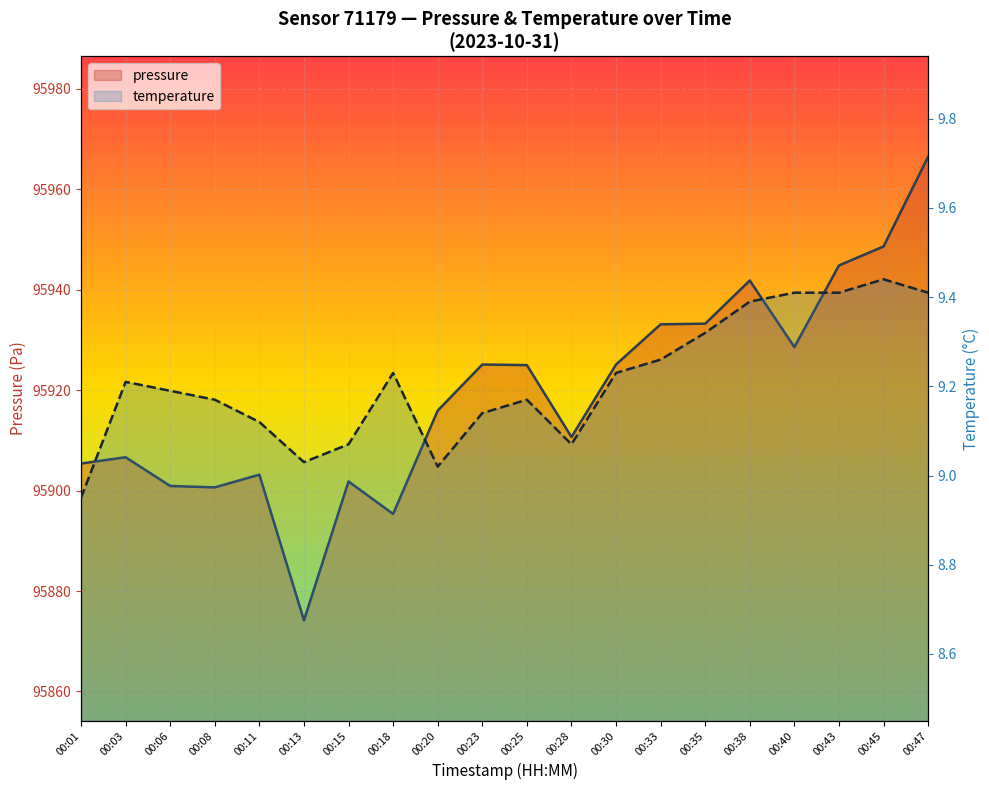

What is the sum of the temperature values at 00:25 and 00:30?

18.4